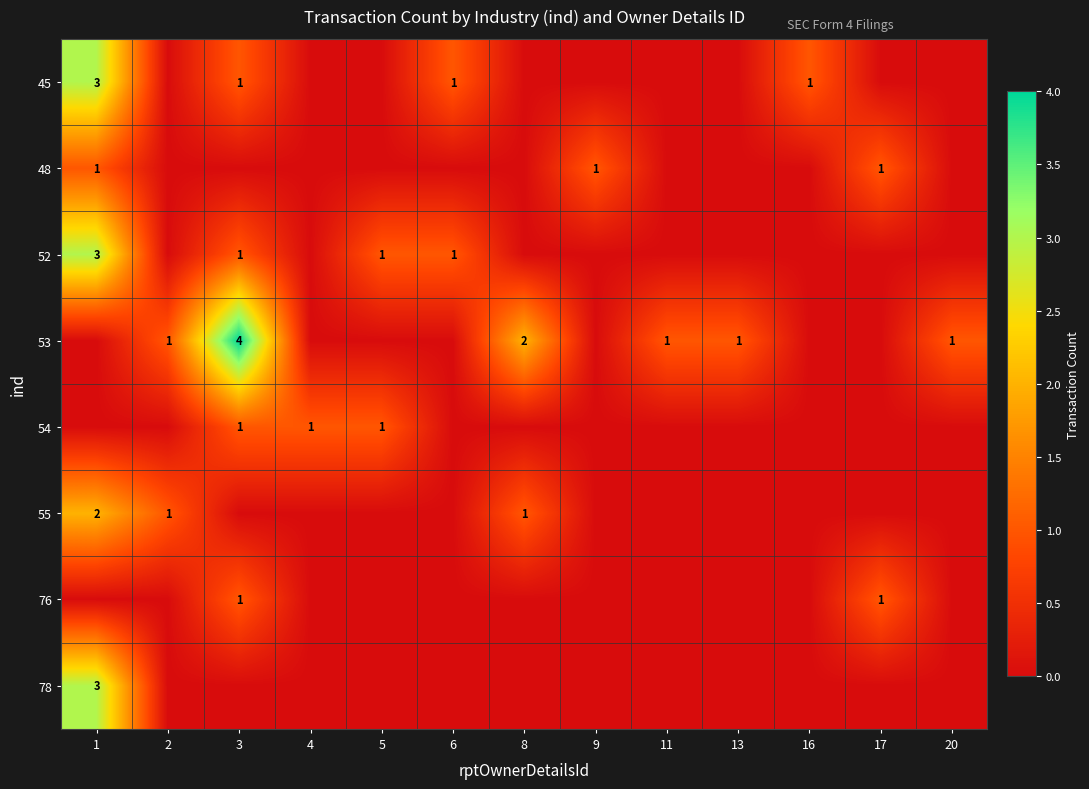

At which category is the sum across all series the highest?

1